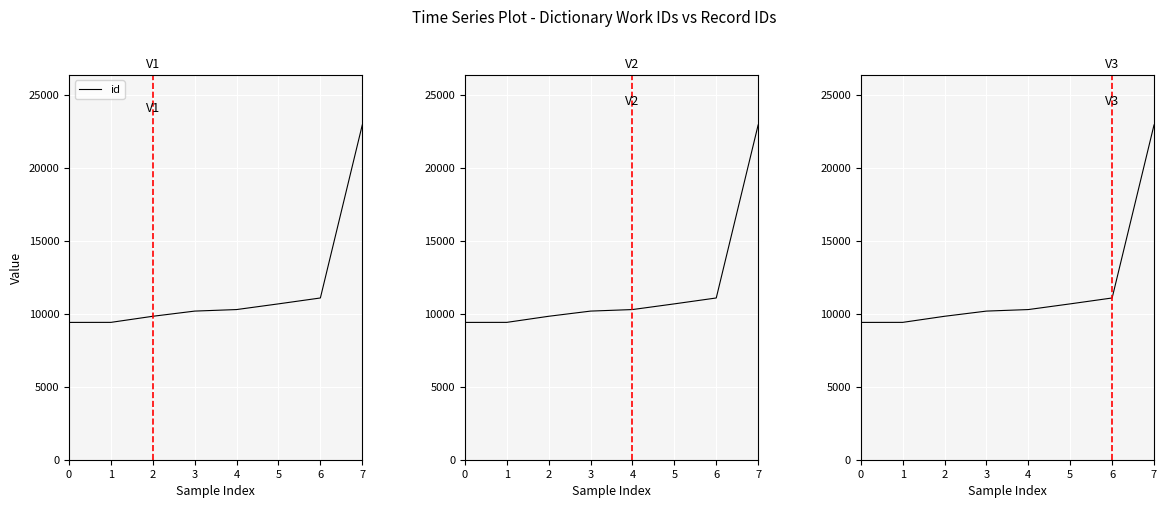

True or false: there are more than 1 points higher than both neighbors.

False